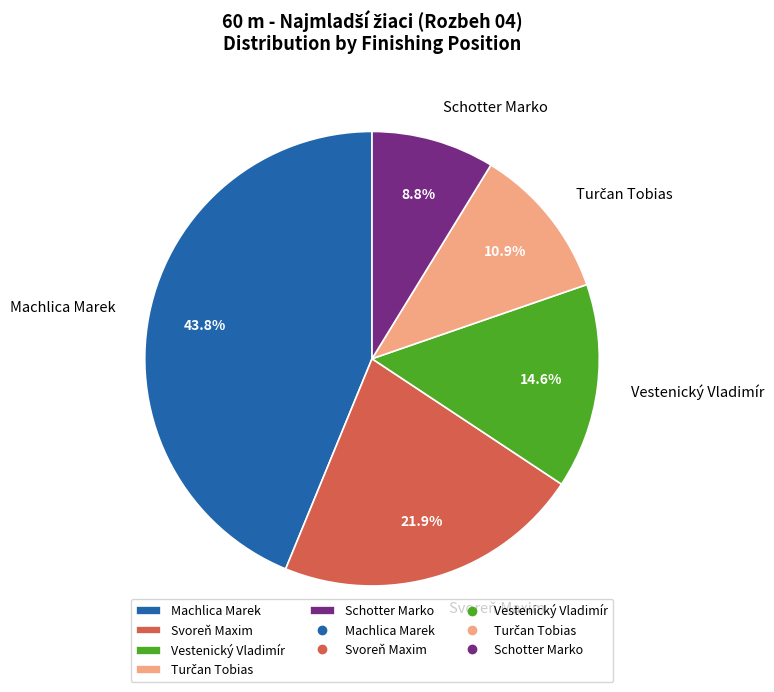

Which category has the smallest portion of the pie?

Schotter Marko